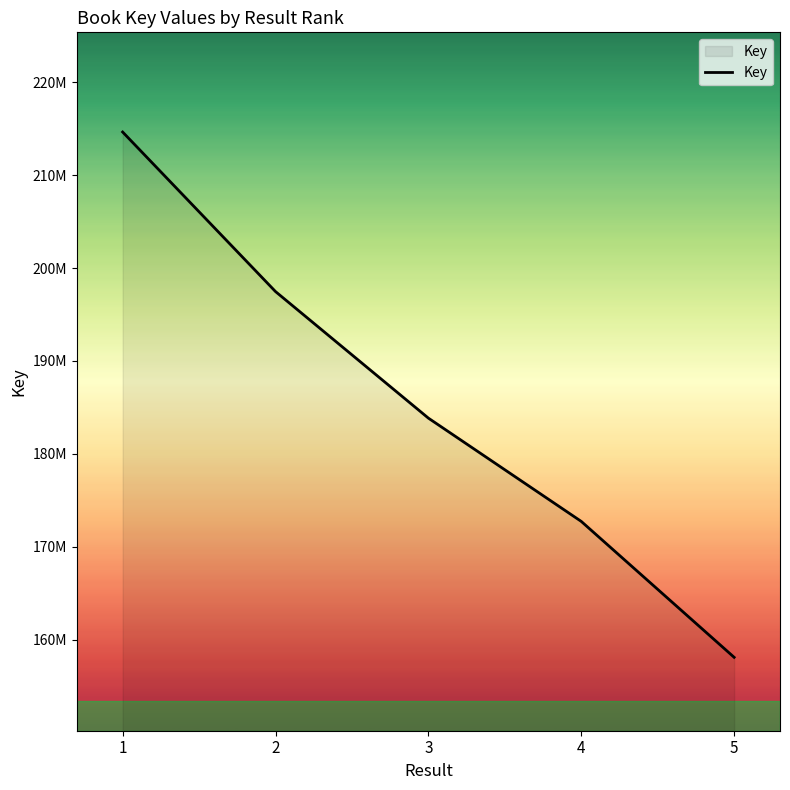

Reading right to left, list all the values displayed in this chart.

5=158086326	4=172719900	3=183839270	2=197467154	1=214647109